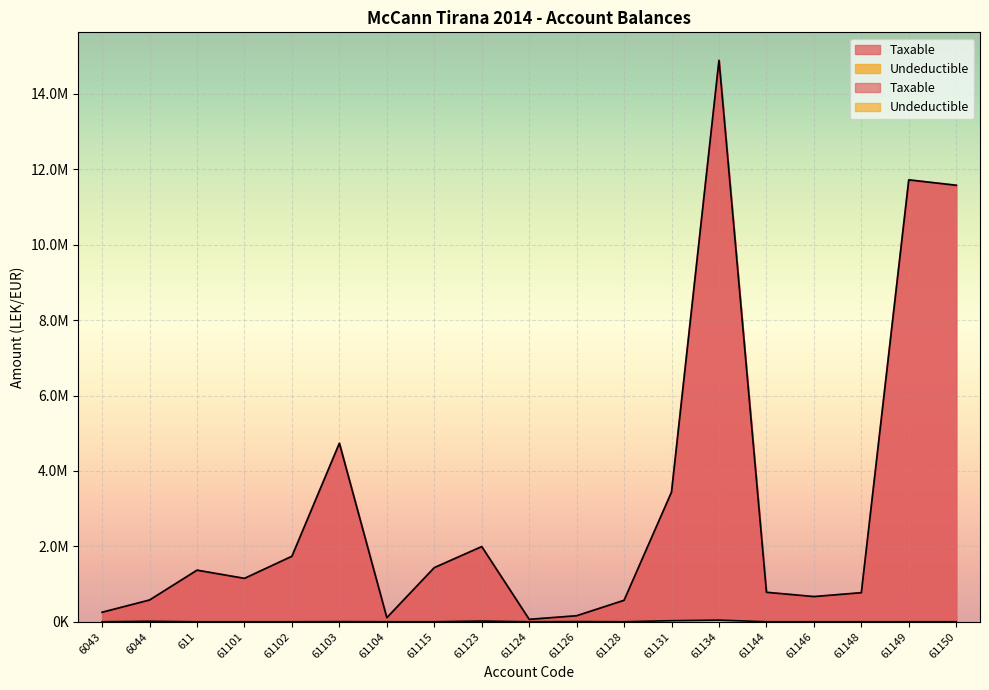

Reading right to left, extract all data points from this chart.

Taxable: 11574631.1	11717876.6	769080.9	666085.5	779642.1	14887859.8	3437988.5	567460.5	157990.0	61813.2	1991862.2	1433753.2	105900.0	4731146.9	1735151.5	1149043.7	1366068.5	575296.9	250227.1
Undeductible: 0.0	0.0	0.0	0.0	0.0	43299.0	28000.0	0.0	5100.0	0.0	18500.0	250.0	0.0	3920.0	0.0	0.0	0.0	12822.0	0.0